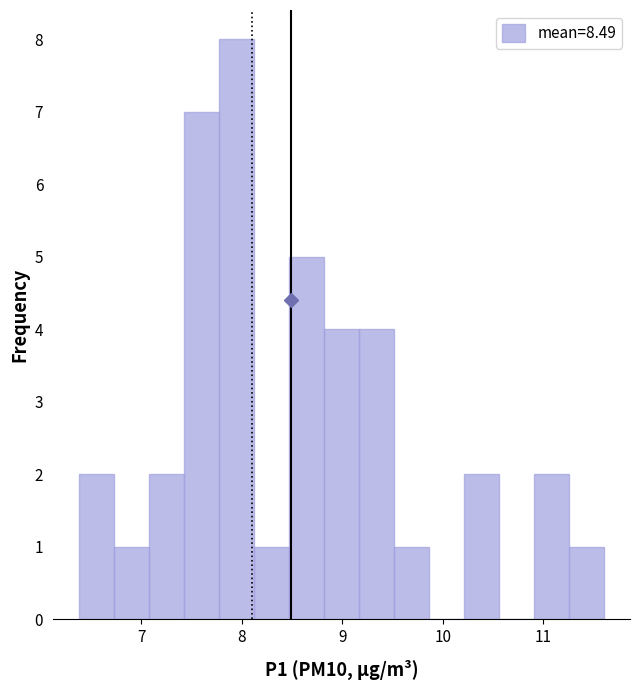

Around what value on the x-axis is the tallest bar? Give the approximate position of its centre, as read against the axis.

7.9